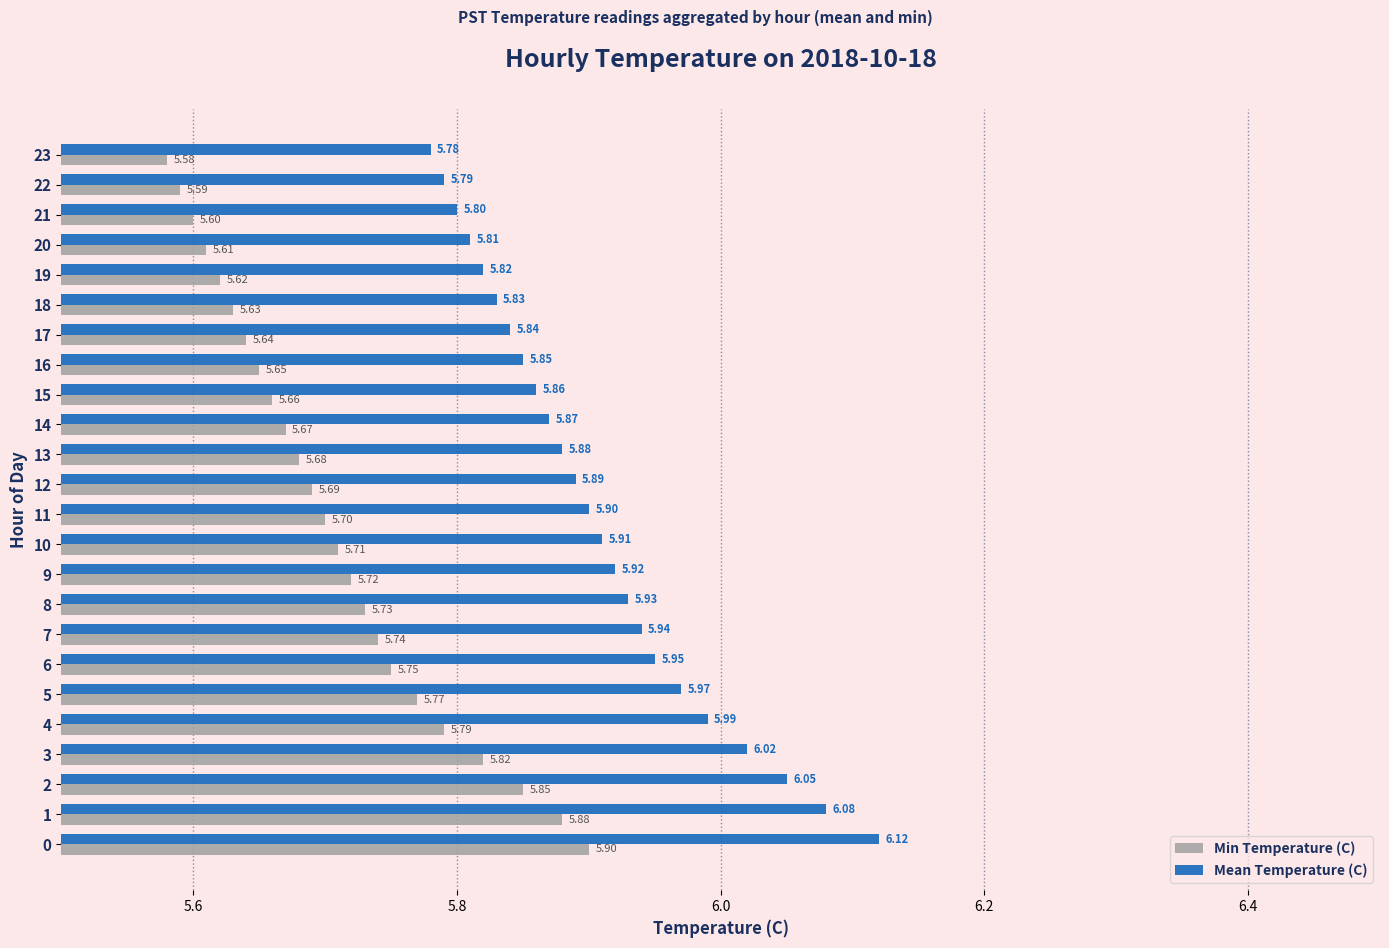

What is the maximum value for Mean Temperature (C)?

6.1